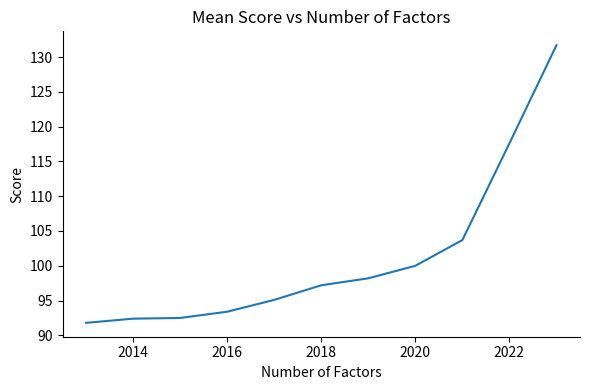

What is the maximum value shown in the chart?

131.7